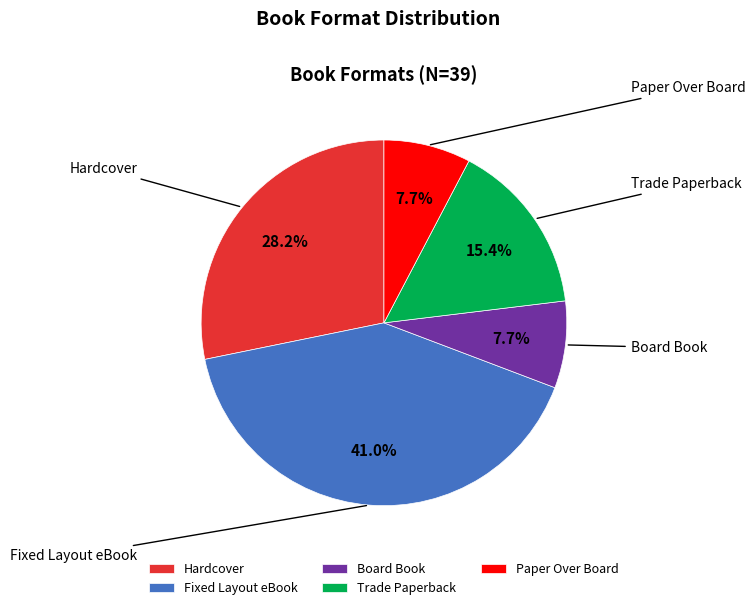

To the nearest percent, what is the difference between the largest and smallest slice percentages?

33%